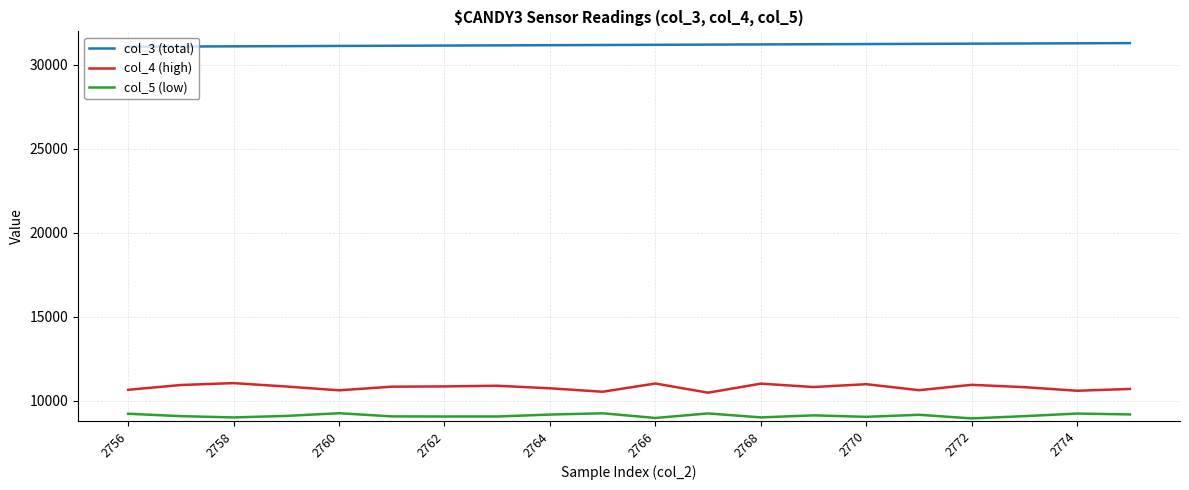

What is the difference between the maximum and minimum values in the col_4 (high) series?

570